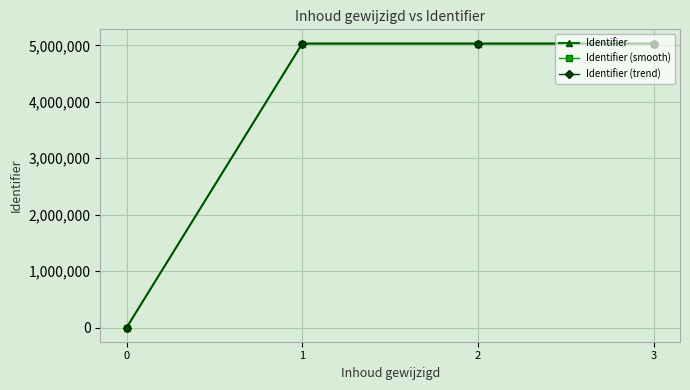

True or false: Identifier (trend) has more than 2 points higher than both neighbors.

False